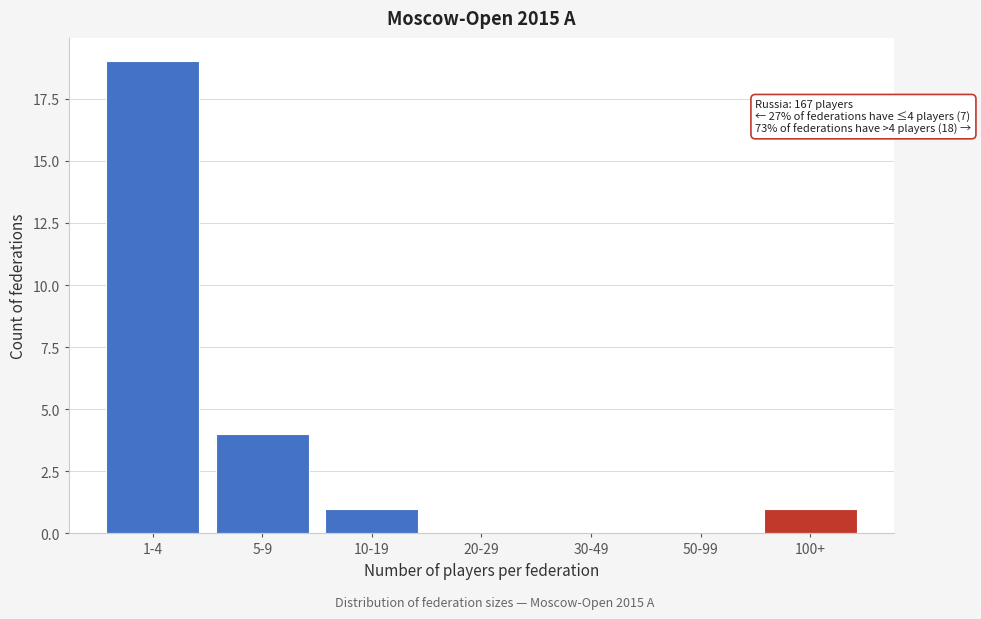

Reading left to right, extract all data points from this chart.

1-4=19	5-9=4	10-19=1	20-29=0	30-49=0	50-99=0	100+=1